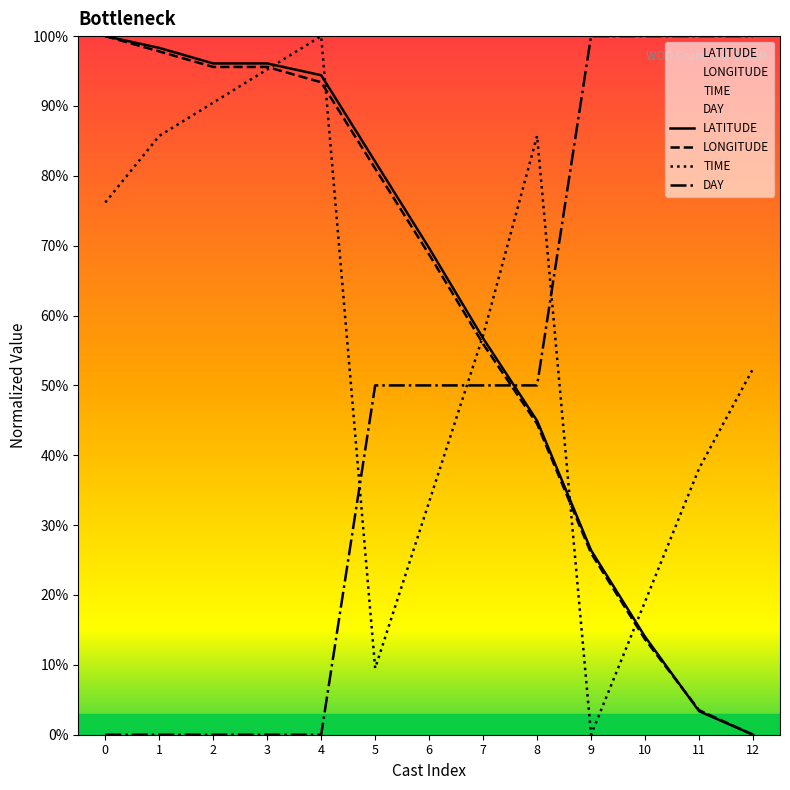

What is the greatest value displayed?

100.0